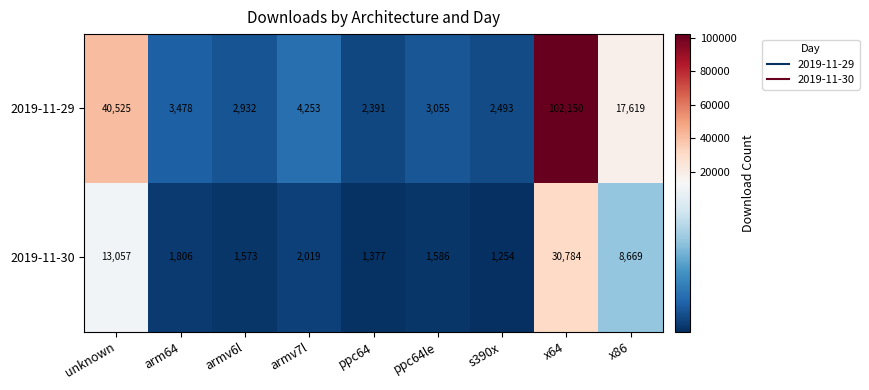

What is the sum of the 2019-11-29 values at armv6l and s390x?

5425